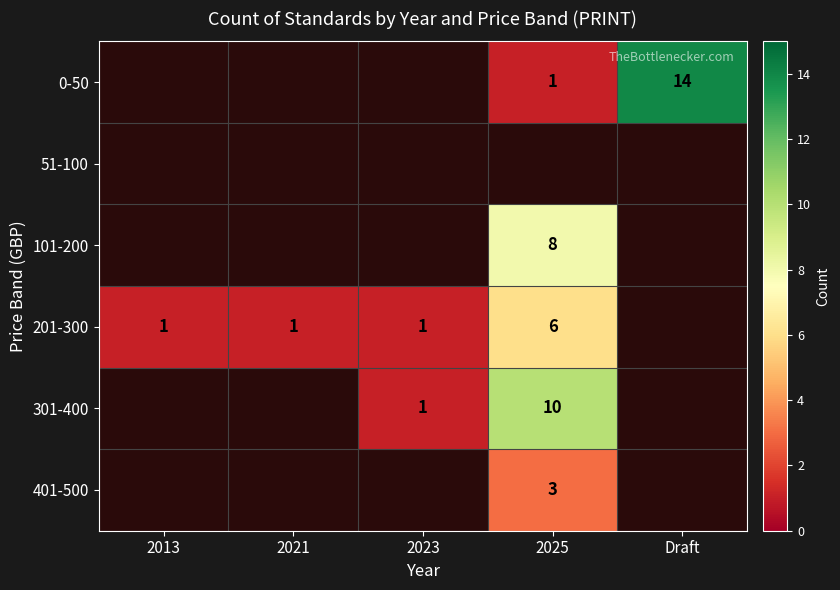

True or false: 0-50 has a value of 6 at Draft.

False